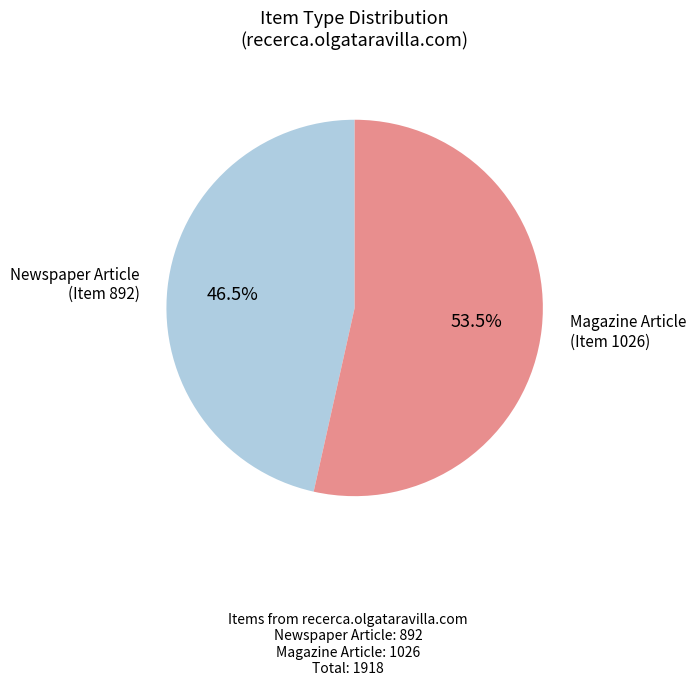

How many segments does this pie chart have?

2